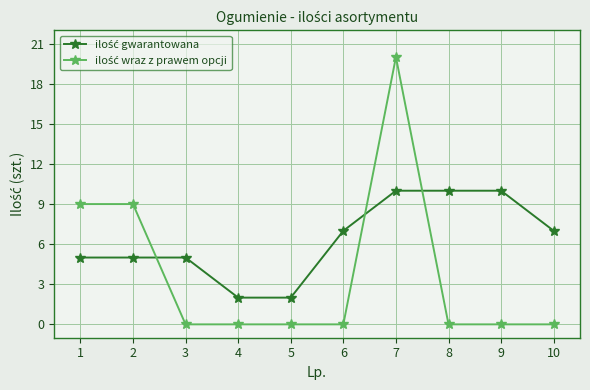

Which label corresponds to the largest value in the chart?

7